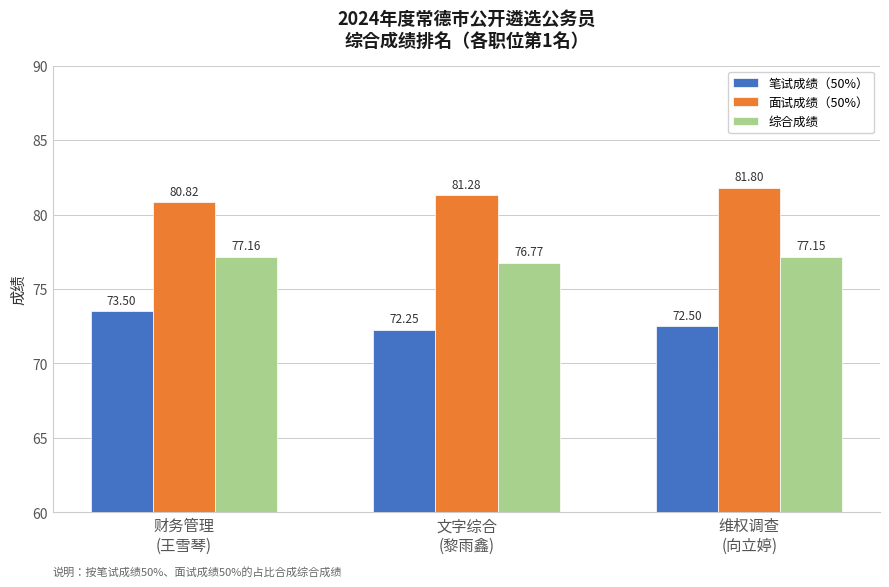

Which series has the widest spread of values?

笔试成绩（50%）